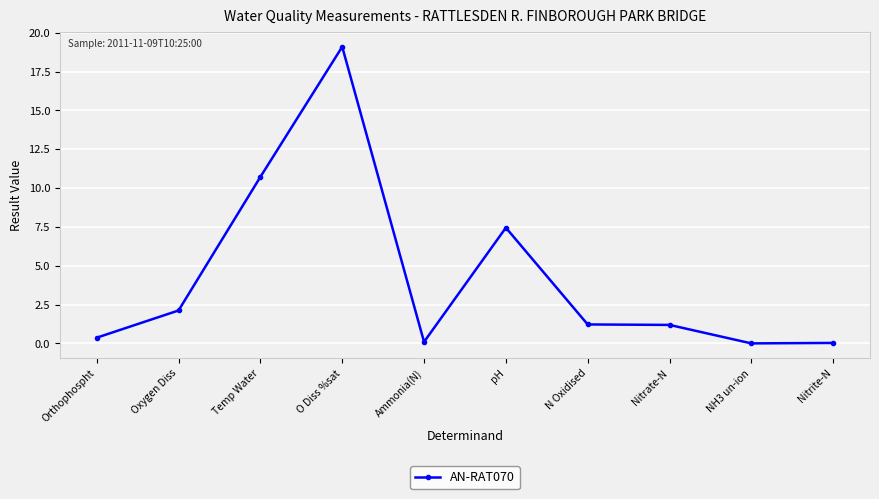

True or false: there are more than 1 points higher than both neighbors.

True